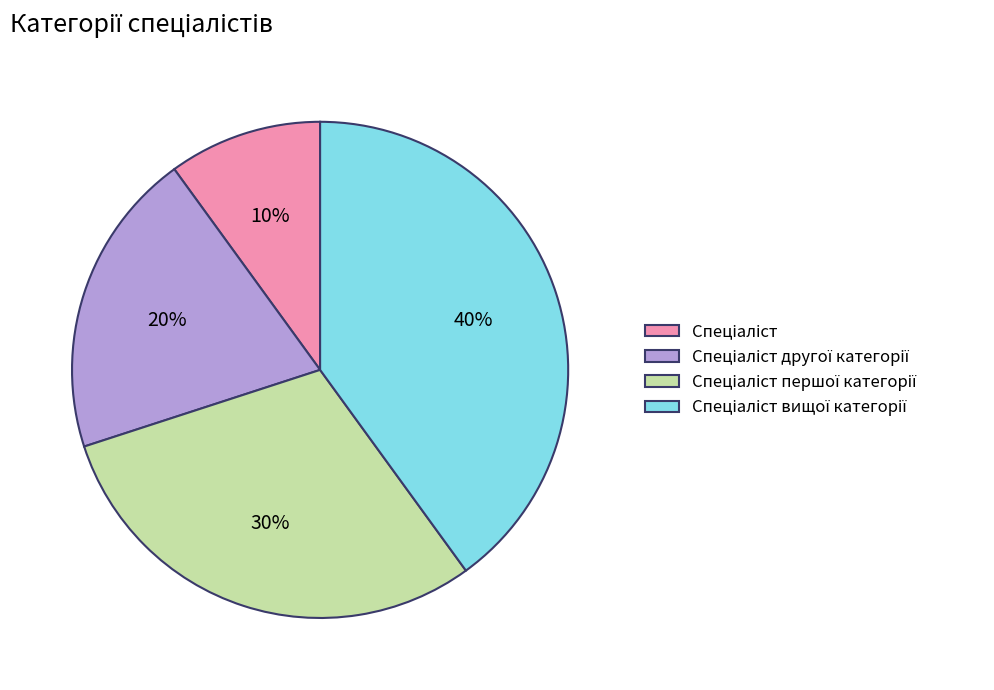

To the nearest percent, what is the difference between the largest and smallest slice percentages?

30%